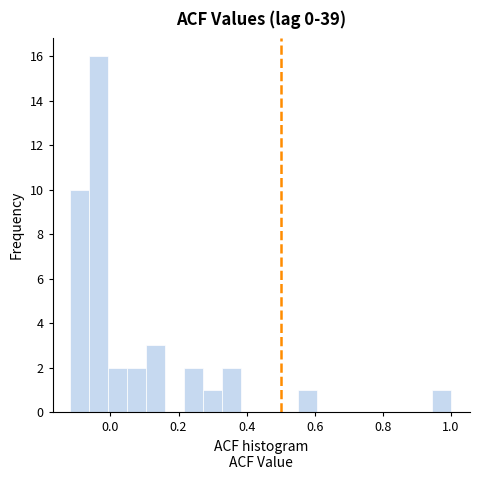

Around what value on the x-axis is the tallest bar? Give the approximate position of its centre, as read against the axis.

-0.04